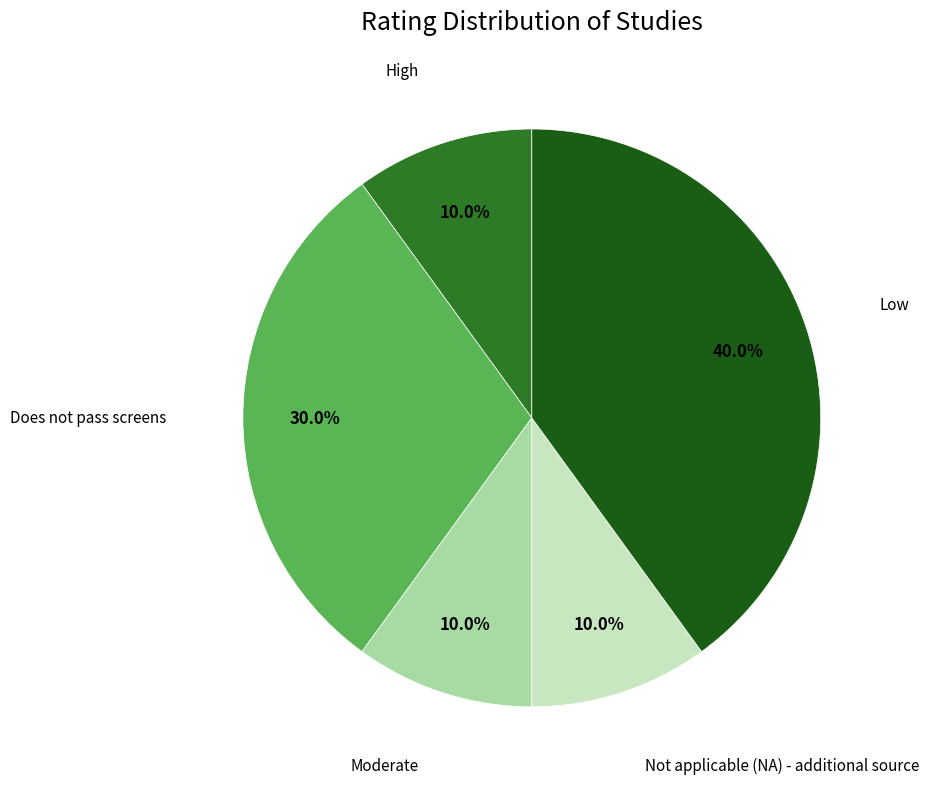

Approximately how many times larger is the value at High compared to Moderate?

1.0